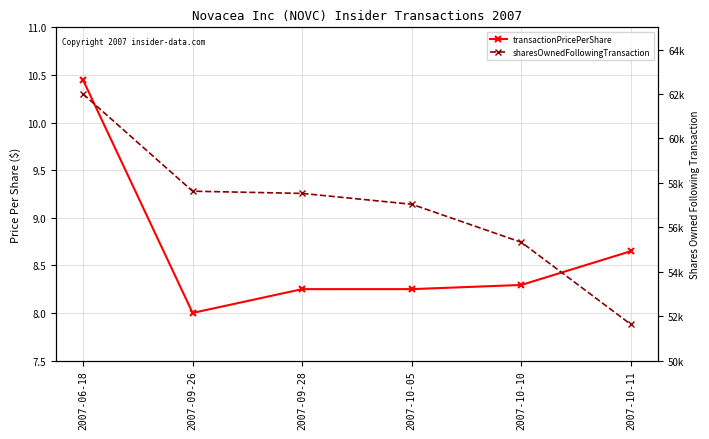

What is the maximum value shown in the chart?

61999.0